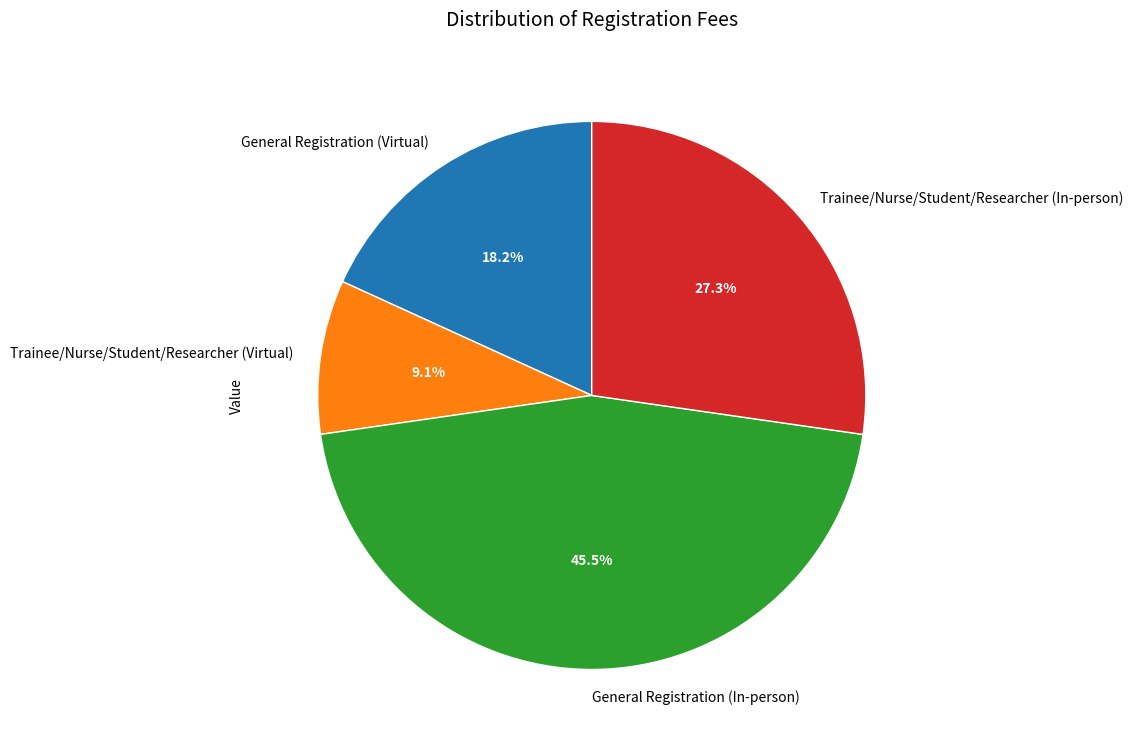

To the nearest percent, what is the difference between the Trainee/Nurse/Student/Researcher (In-person) and General Registration (Virtual) slice percentages?

9%